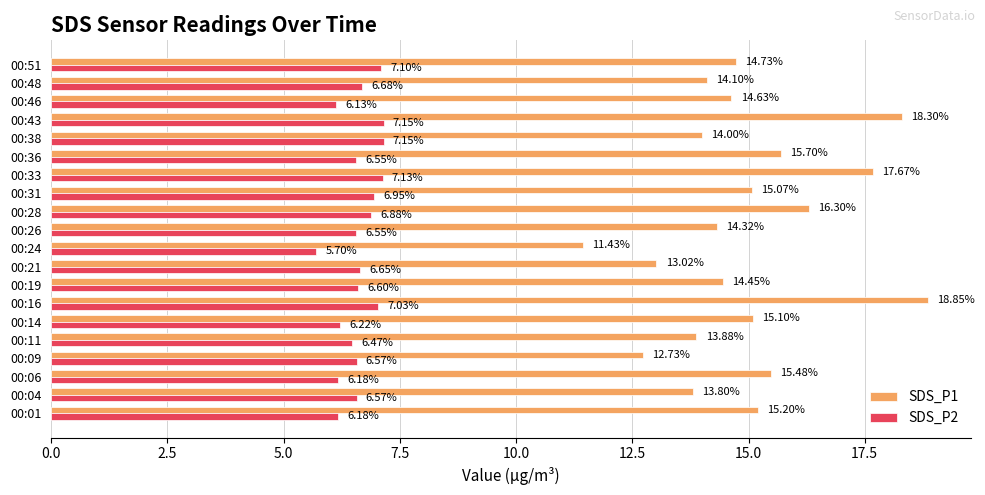

What is the sum of the SDS_P1 values at 00:28 and 00:48?

30.4